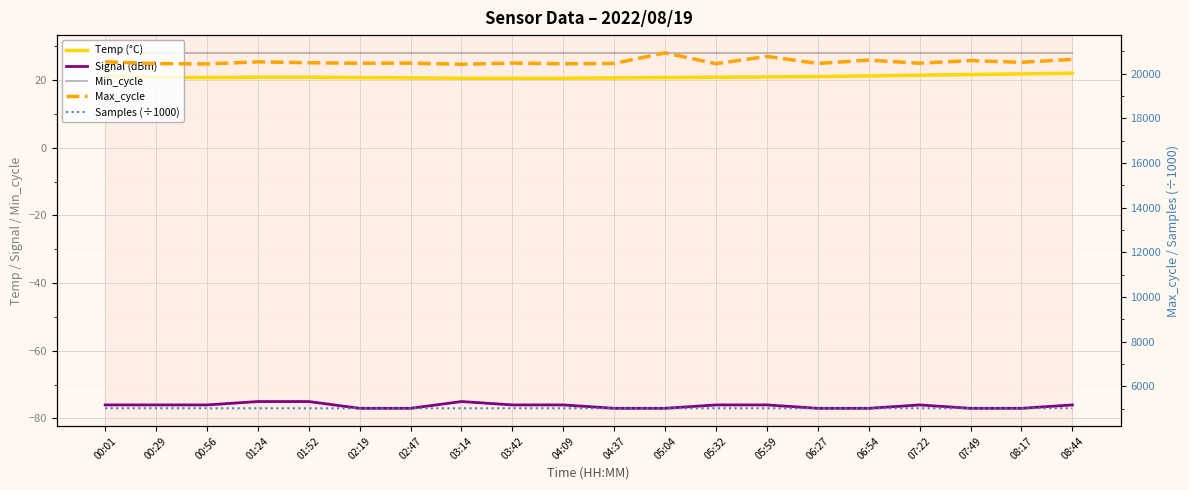

Between 01:24 and 05:04, which series saw the biggest shift?

Max_cycle